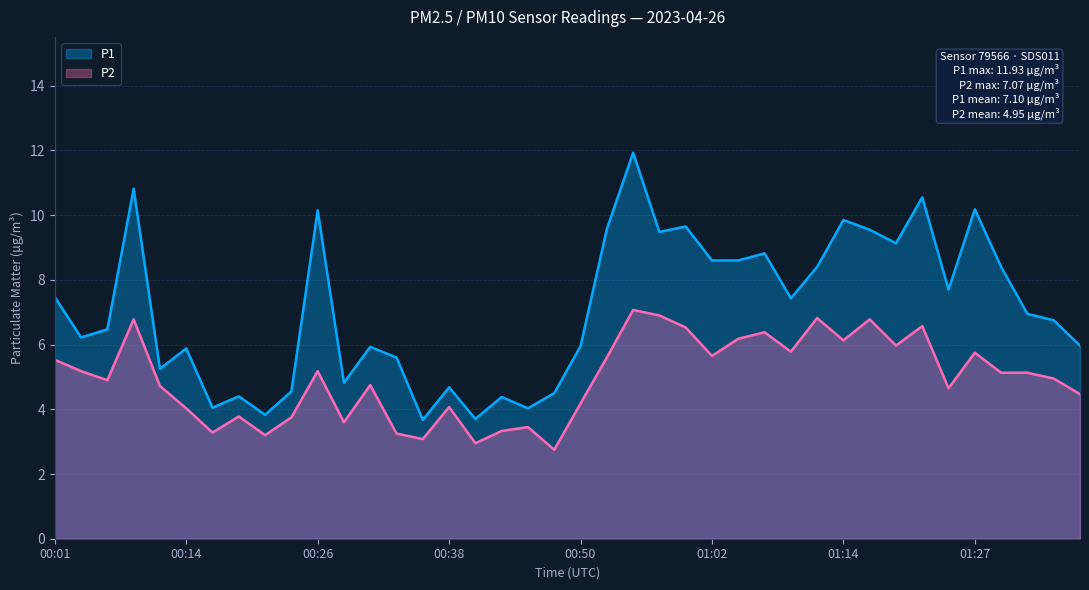

Reading right to left, what are all the values shown in this chart?

P1: 6.0	6.8	7.0	8.4	10.2	7.7	10.6	9.1	9.6	9.8	8.4	7.4	8.8	8.6	8.6	9.7	9.5	11.9	9.6	6.0	4.5	4.0	4.4	3.7	4.7	3.7	5.6	5.9	4.8	10.2	4.5	3.8	4.4	4.0	5.9	5.2	10.8	6.5	6.2	7.5
P2: 4.5	5.0	5.1	5.1	5.8	4.7	6.6	6.0	6.8	6.1	6.8	5.8	6.4	6.2	5.7	6.5	6.9	7.1	5.6	4.2	2.8	3.5	3.3	3.0	4.1	3.1	3.2	4.8	3.6	5.2	3.8	3.2	3.8	3.3	4.0	4.7	6.8	4.9	5.2	5.5